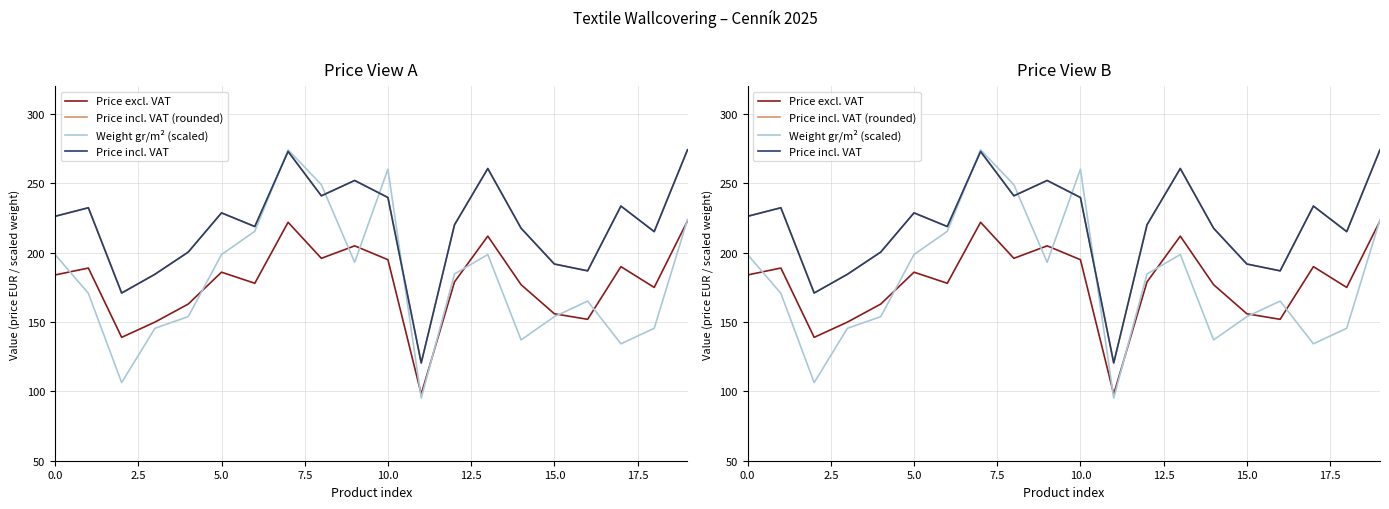

How many intersections are there between Price incl. VAT and Weight gr/m² (scaled)?

4